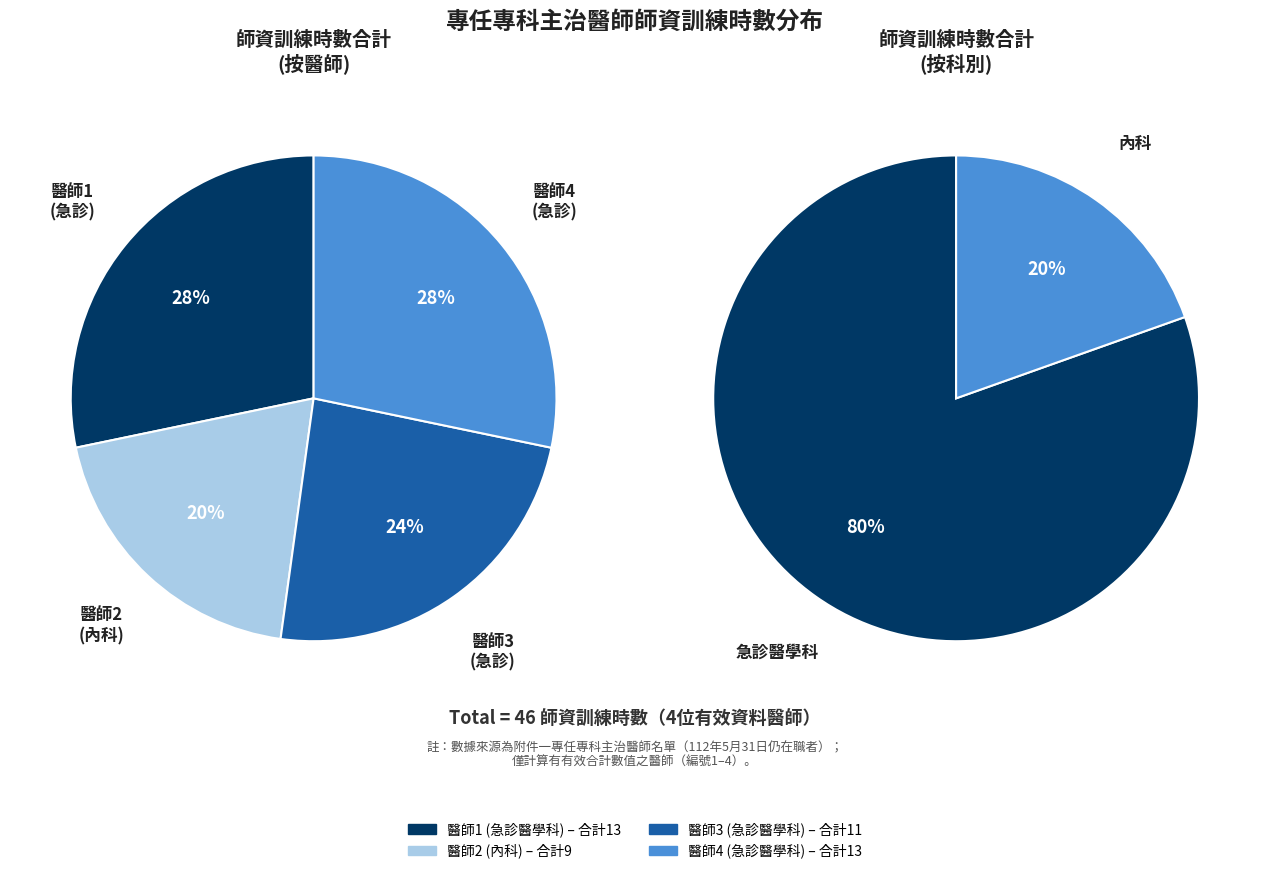

What is the ratio of the value at 急診醫學科(1) to the value at 急診醫學科(3)?

1.2